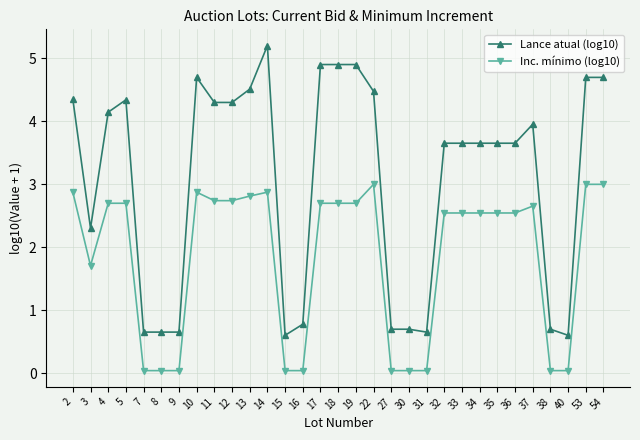

True or false: Lance atual (log10) and Inc. mínimo (log10) intersect in this chart.

False